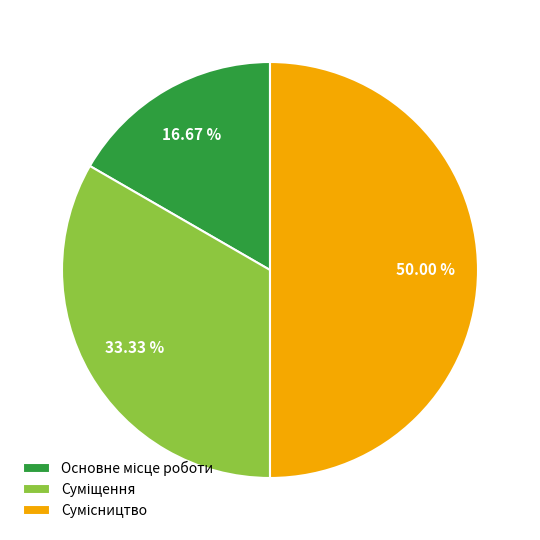

To the nearest percent, what is the average slice percentage?

33%